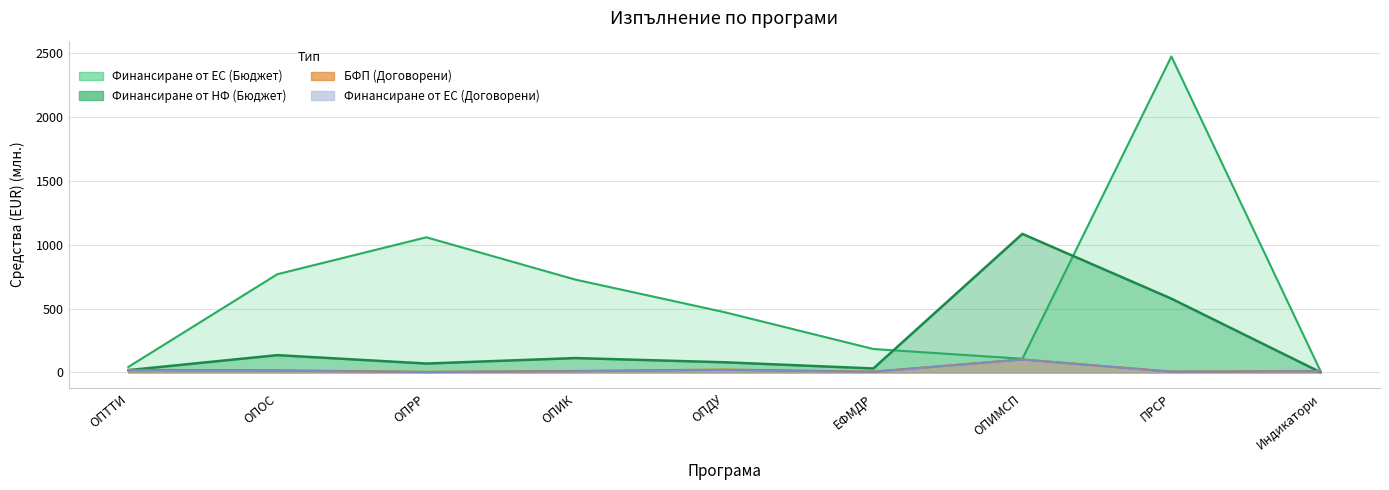

What is the maximum value for Финансиране от ЕС (Договорени)?

102.0